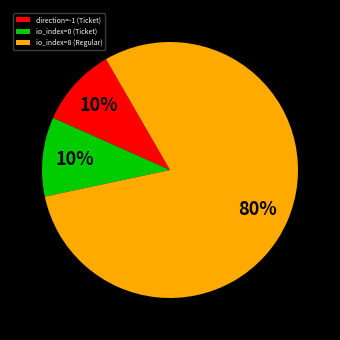

Which category has the biggest portion of the pie?

io_index=8 (Regular)